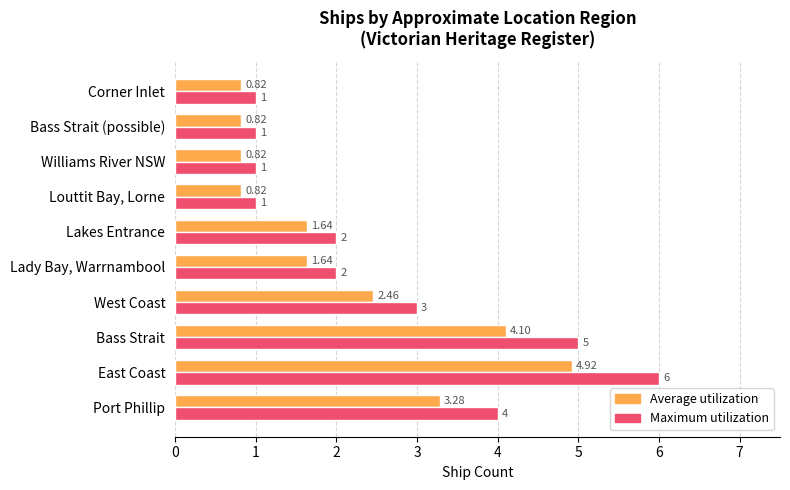

At which category is the sum across all series the highest?

East Coast